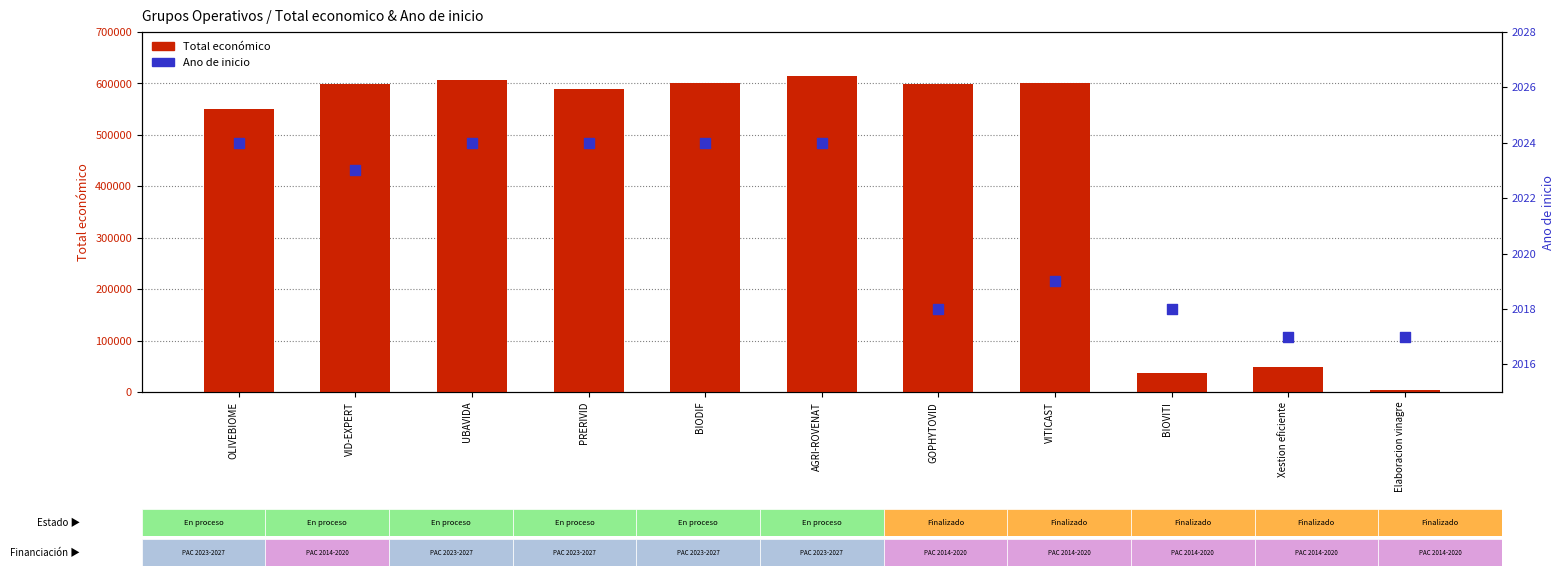

Which series has the largest Y range (max minus min)?

Total economico